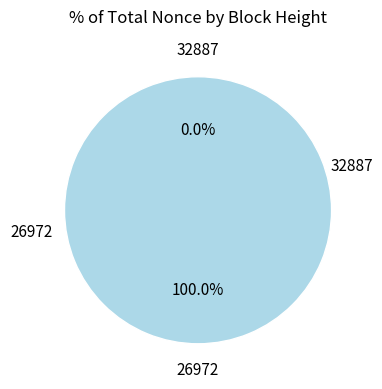

Which category has the biggest portion of the pie?

26972